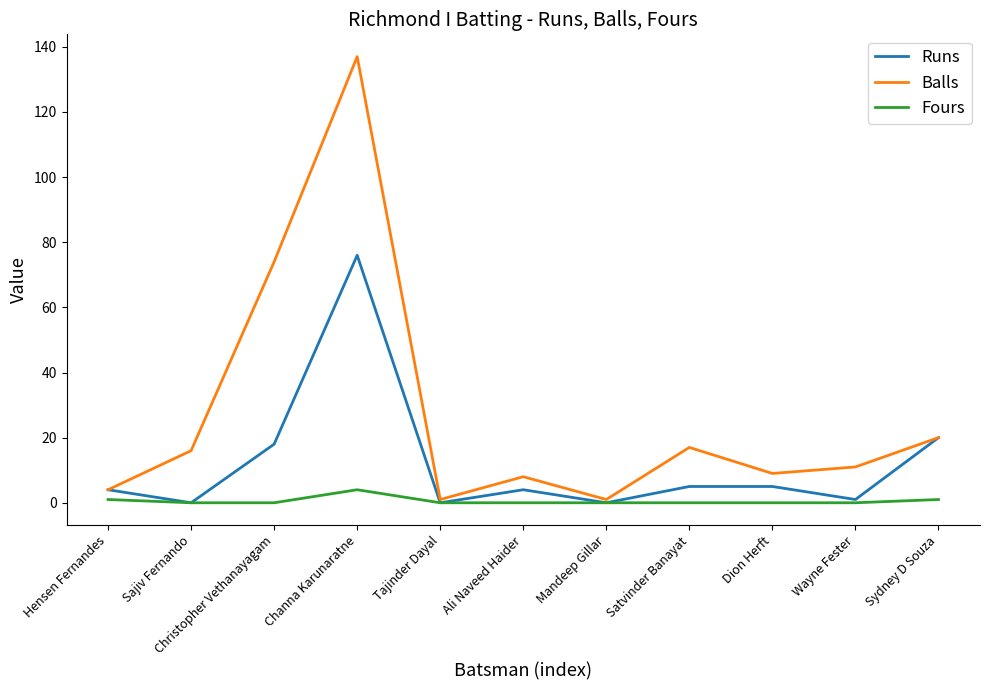

What is the approximate value of Runs at Dion Herft?

5